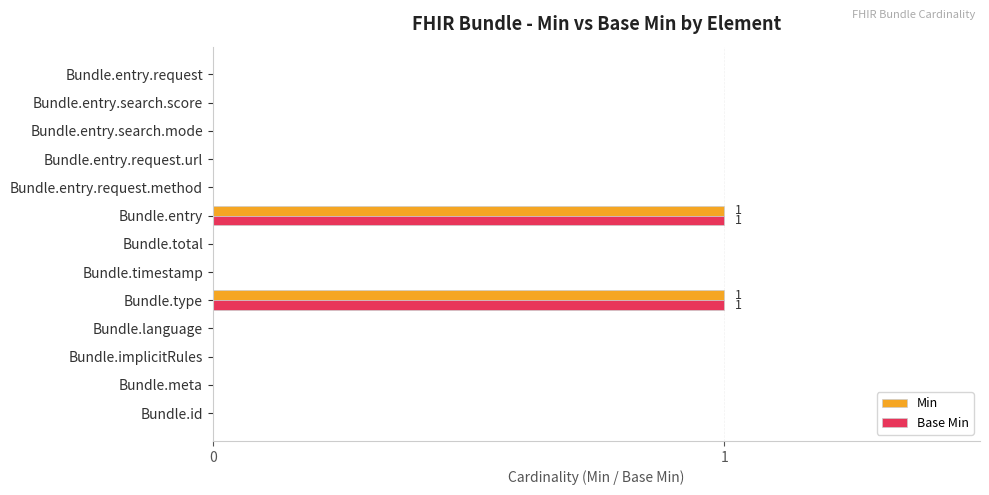

True or false: Min has a value of 1 at Bundle.id.

False